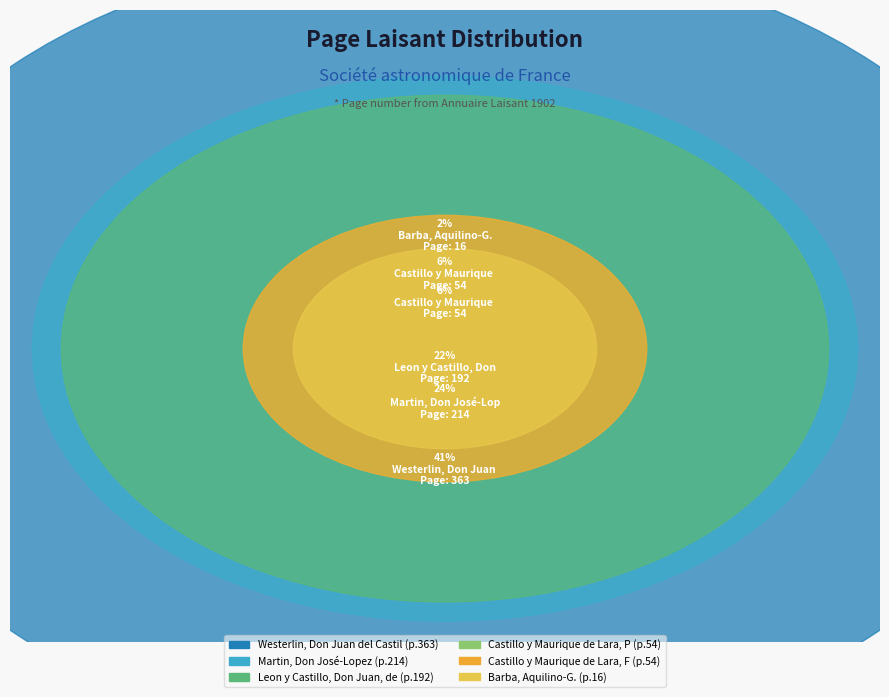

What is the smallest slice in the pie chart?

Barba, Aquilino-G.